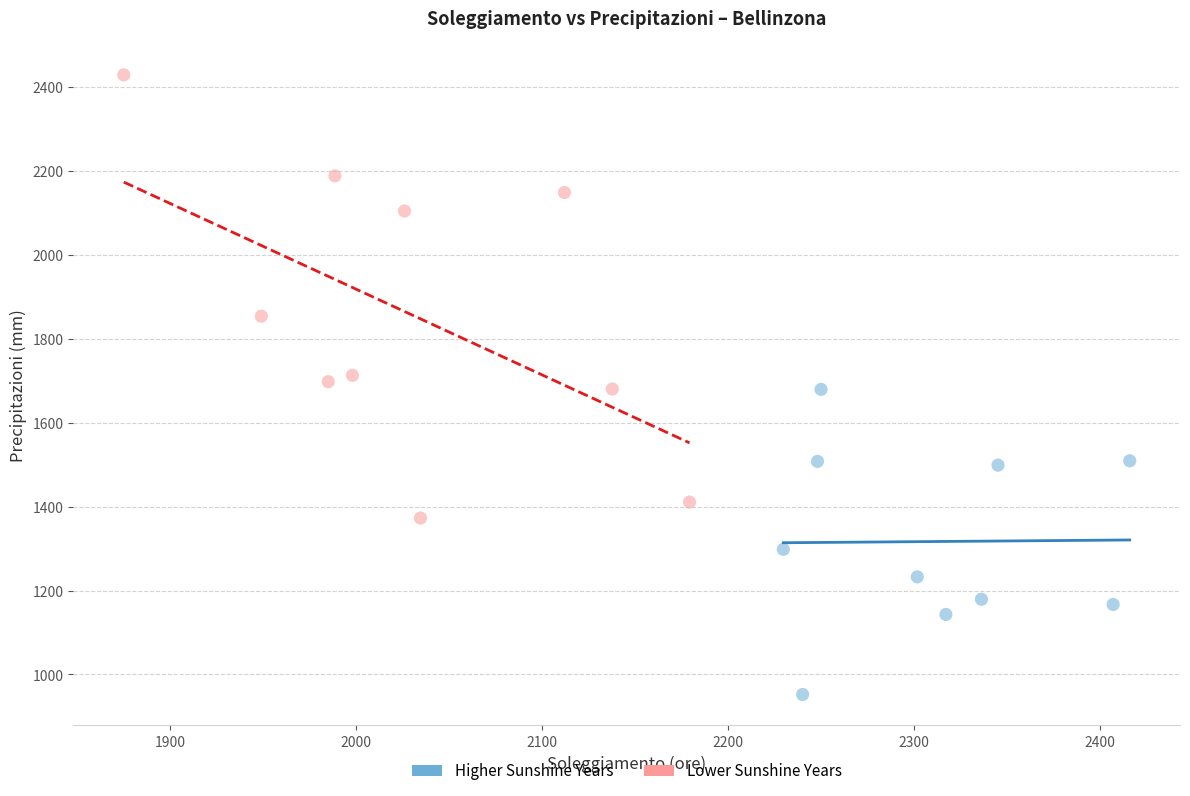

Which series contains the lowest Y value?

Higher Sunshine Years